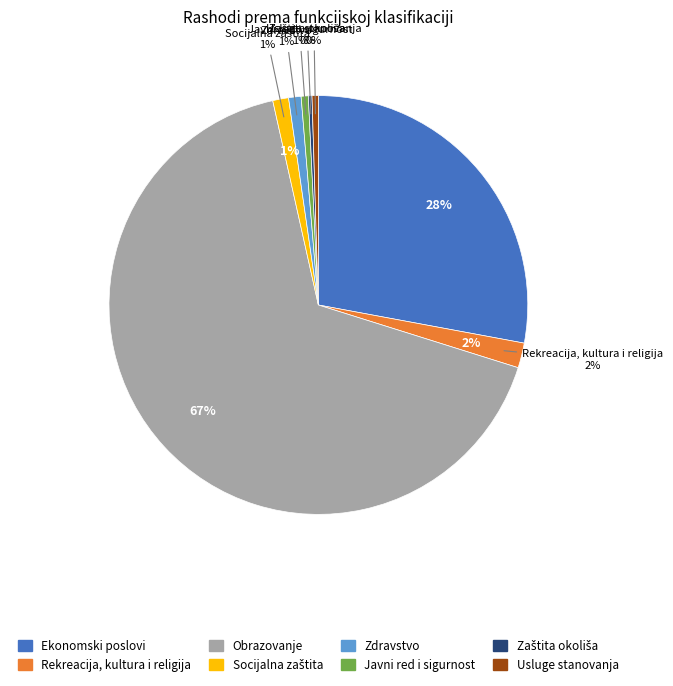

Is it true that Ekonomski poslovi is 43% of the pie?

False